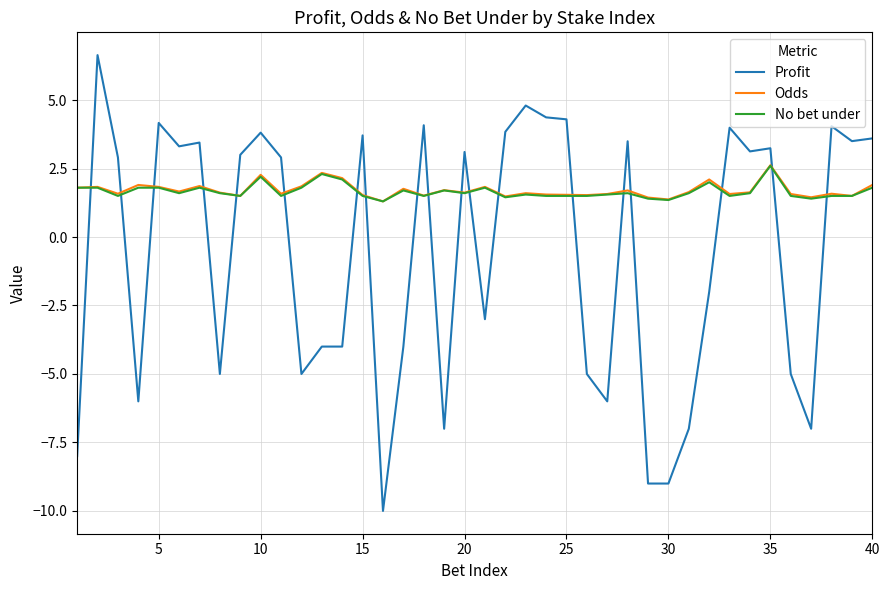

Is this an area chart (filled region under the line)?

No